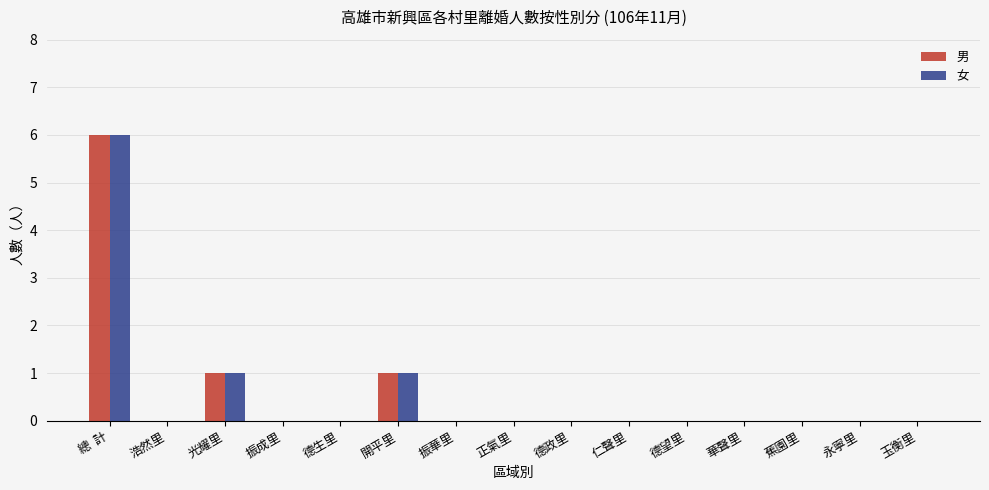

What is the maximum value shown in the chart?

6